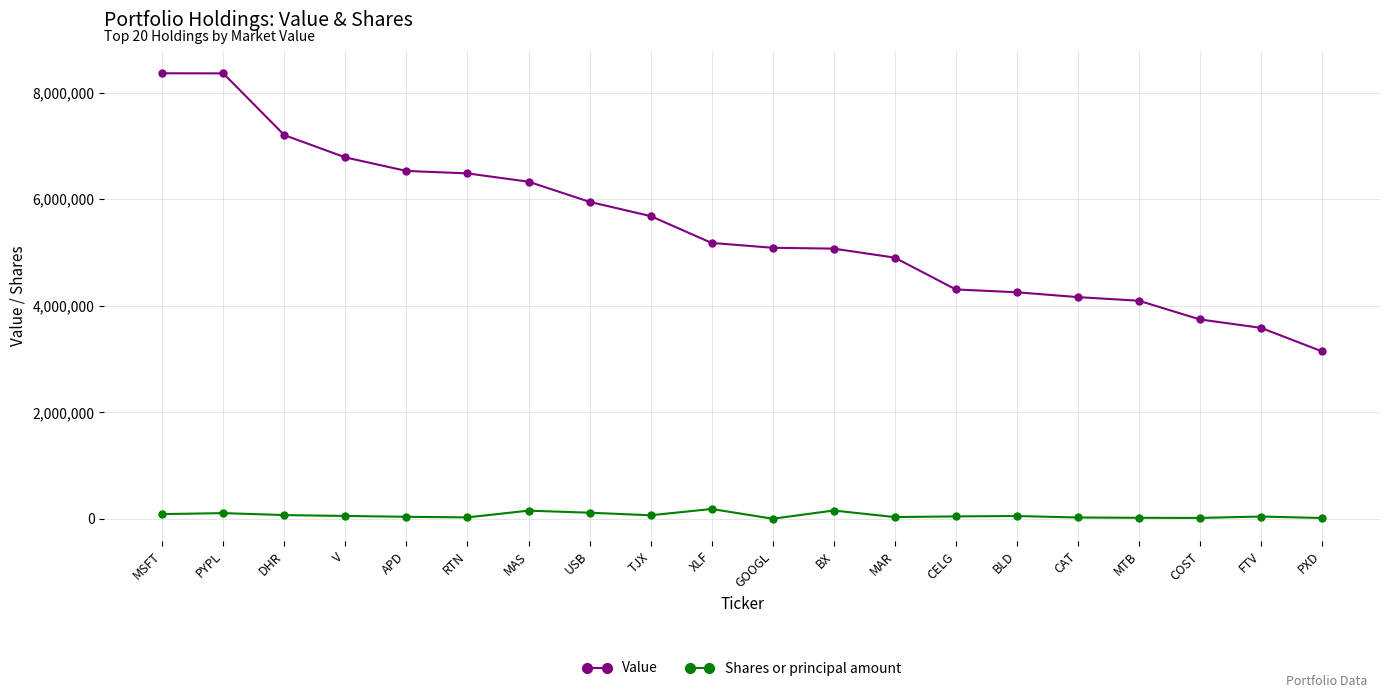

Between MAR and FTV, which series saw the biggest shift?

Value